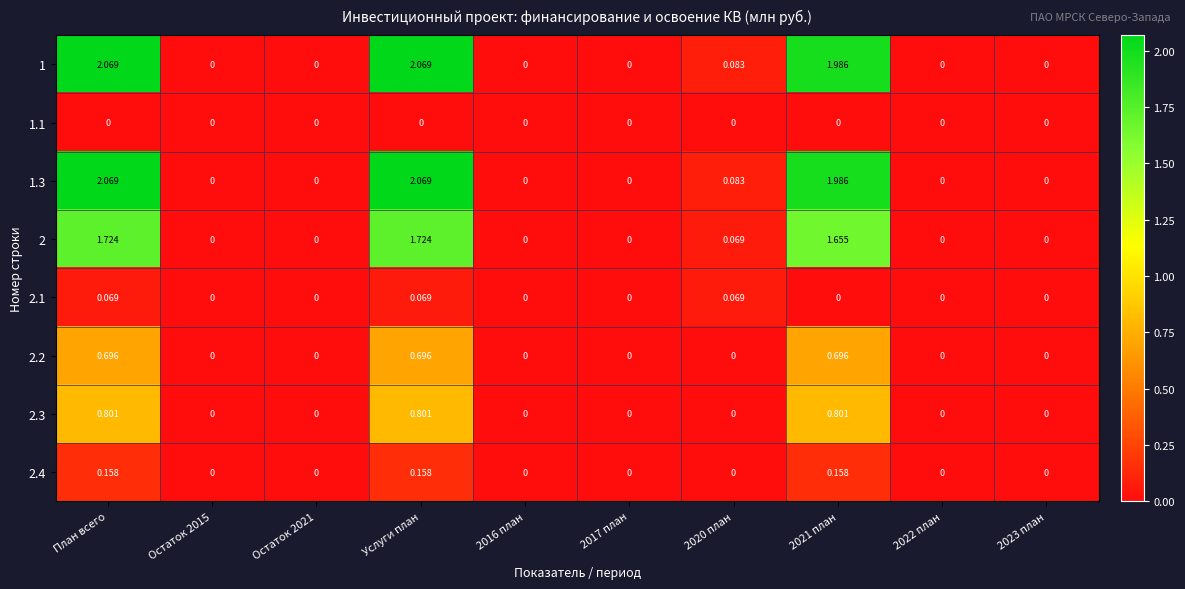

Is the value of 2.3 at Услуги план greater than the value of 2.2 at Остаток 2015?

Yes